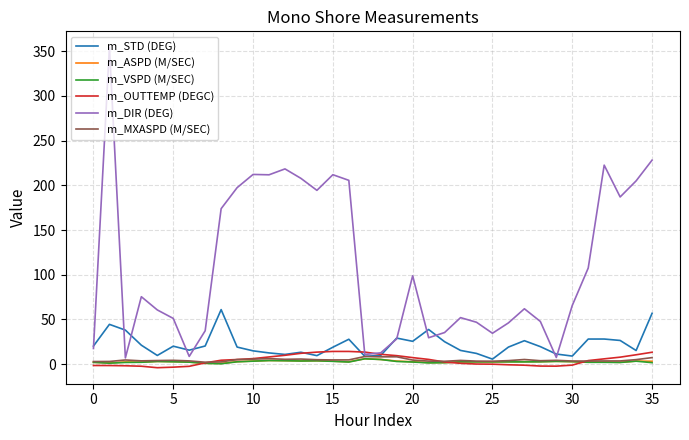

What is the maximum value shown in the chart?

354.4